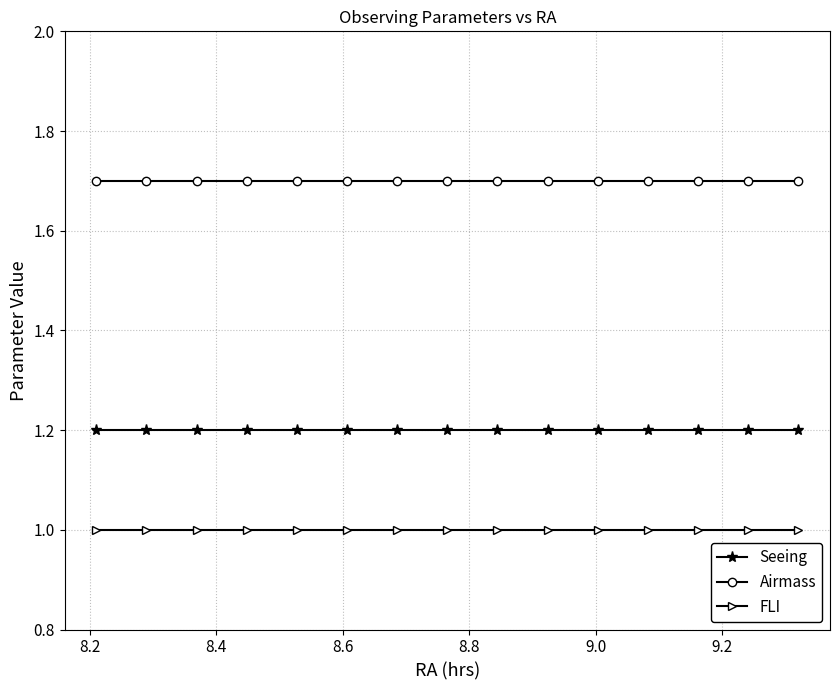

List the series in order of their overall mean, lowest first.

FLI, Seeing, Airmass